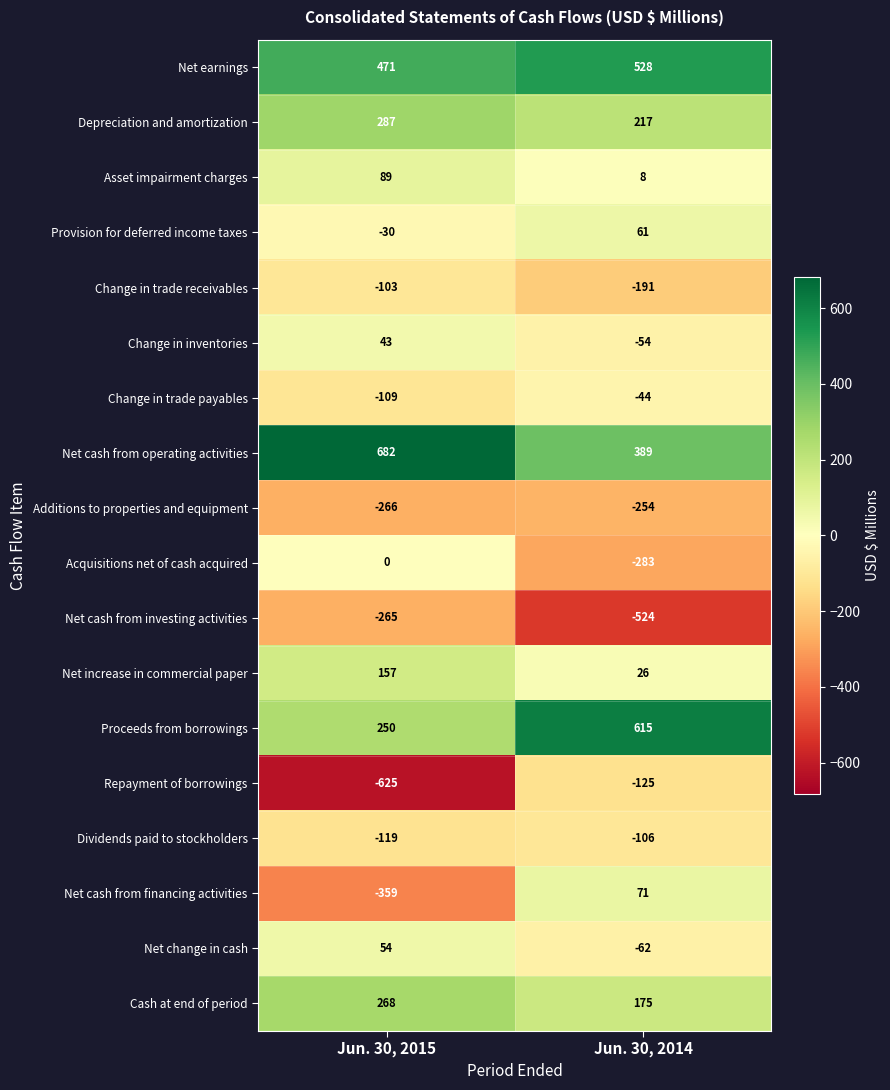

The value of Cash at end of period at Jun. 30, 2014 is 110. True or false?

False